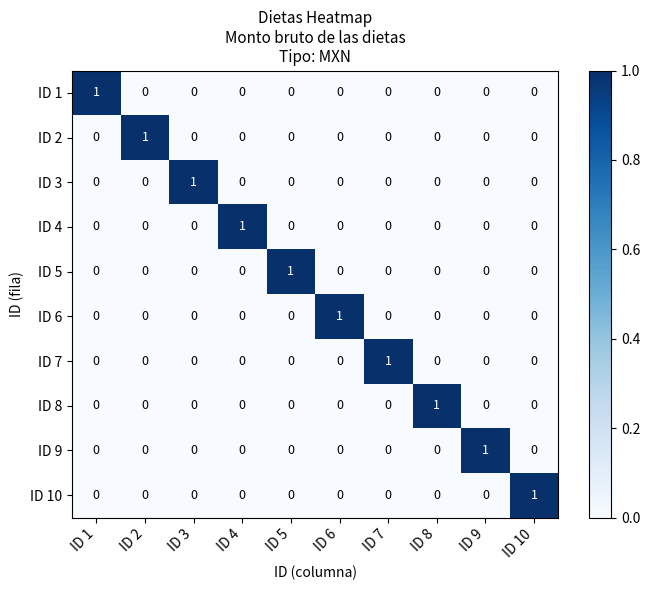

At how many categories does at least one series exceed 0?

10